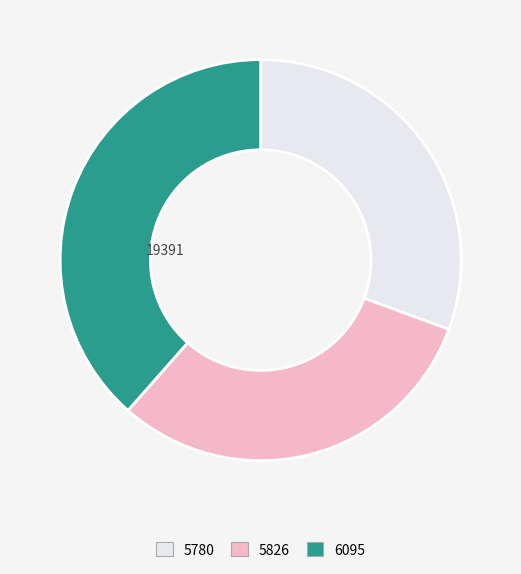

What is the largest slice in the pie chart?

6095